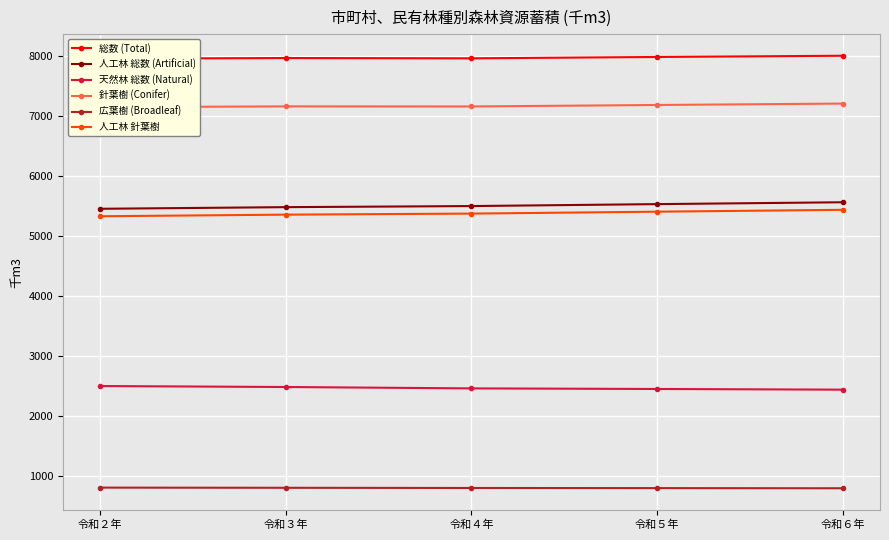

True or false: 人工林 総数 (Artificial) and 総数 (Total) cross at least once.

False